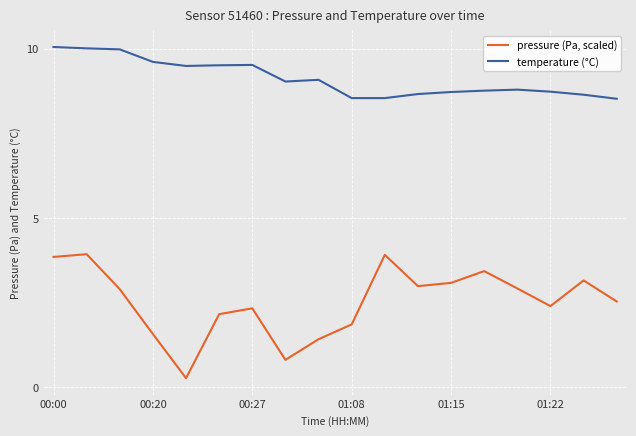

Which series has the largest total across all categories?

temperature (°C)